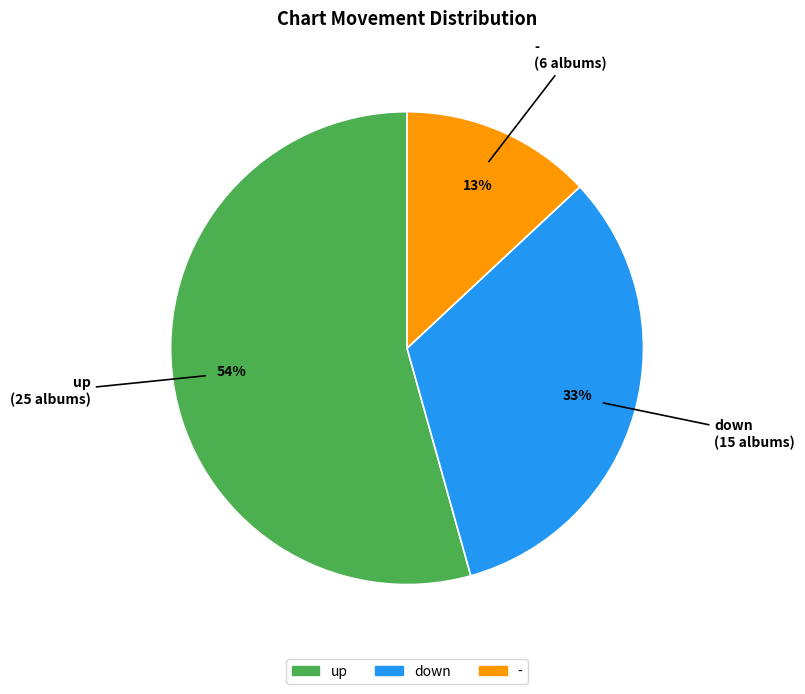

Rank the categories by value from lowest to highest.

-, down, up